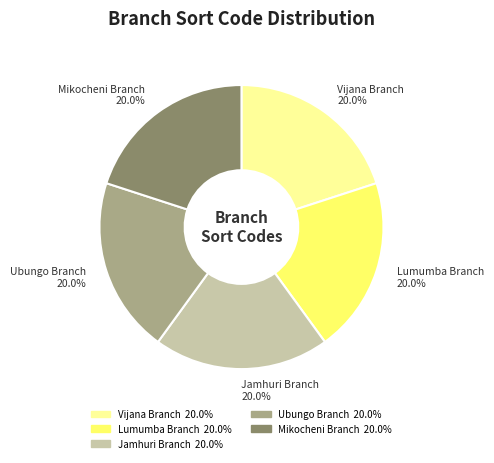

What portion of the pie excludes Jamhuri Branch?

80.0%